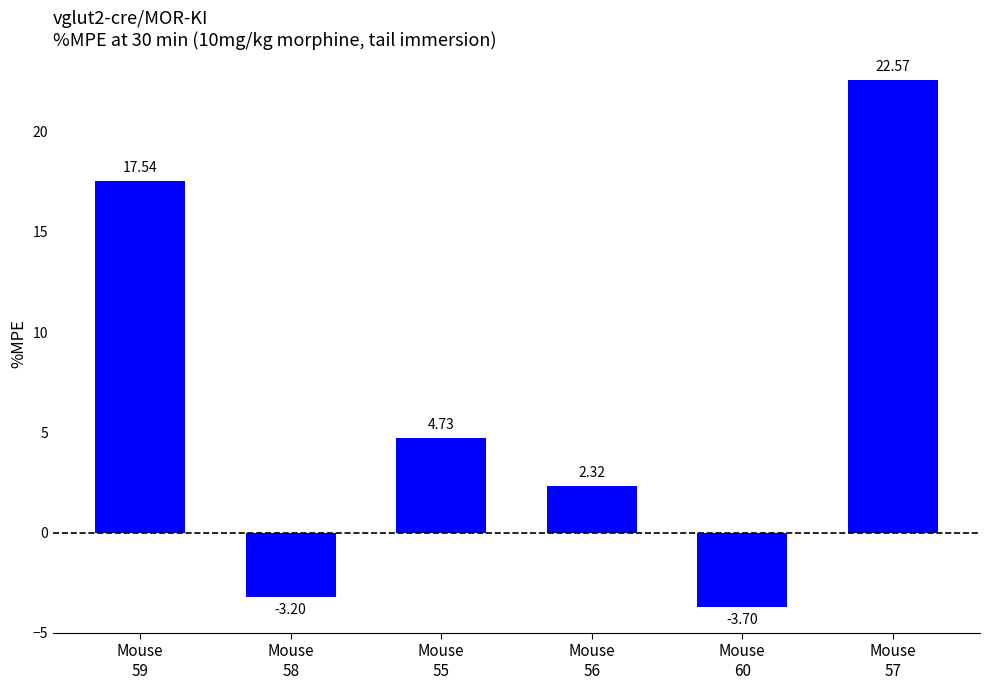

True or false: the data shows 7.0 at Mouse
57.

False